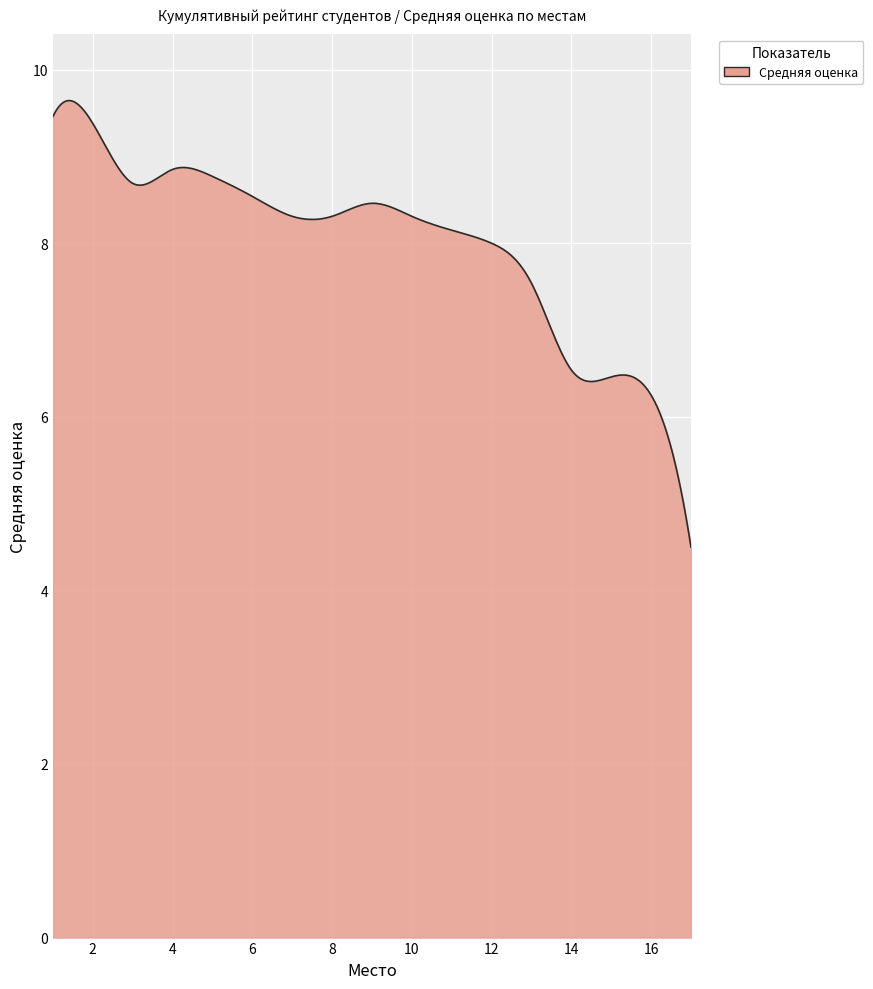

What is the difference between the maximum and minimum values?

5.1